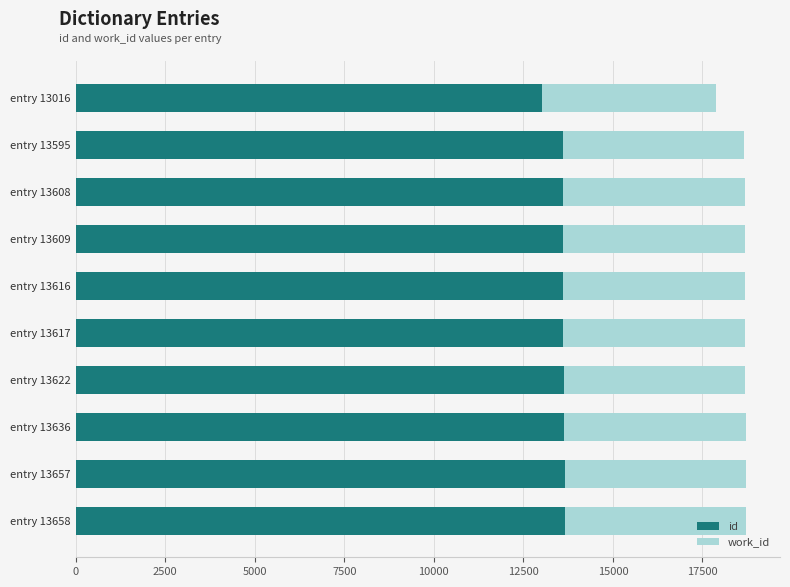

How many values in the id series are below 13617?

5